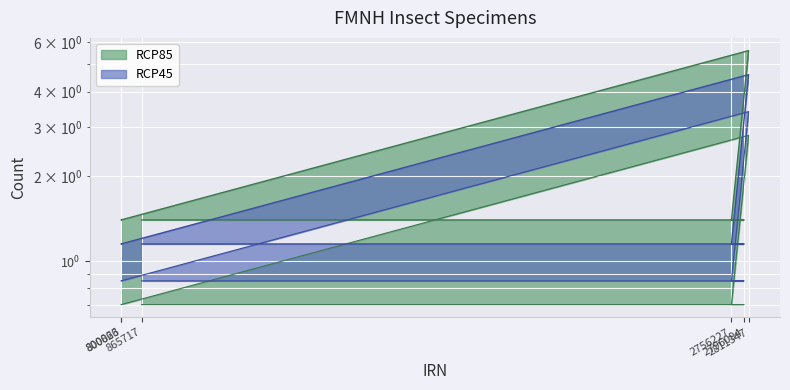

At how many categories does at least one series exceed 1?

6